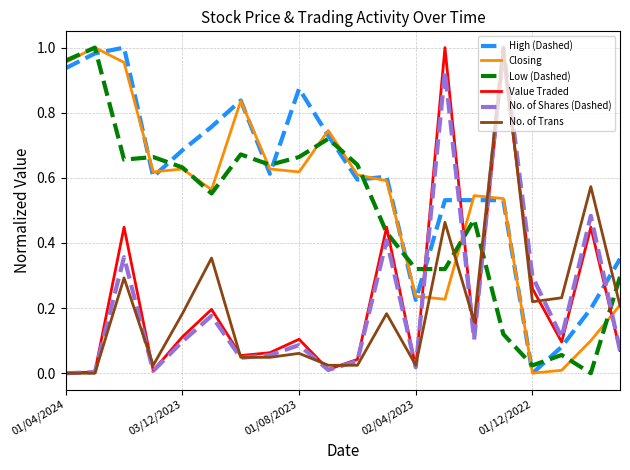

How many times do High (Dashed) and No. of Shares (Dashed) cross each other?

4